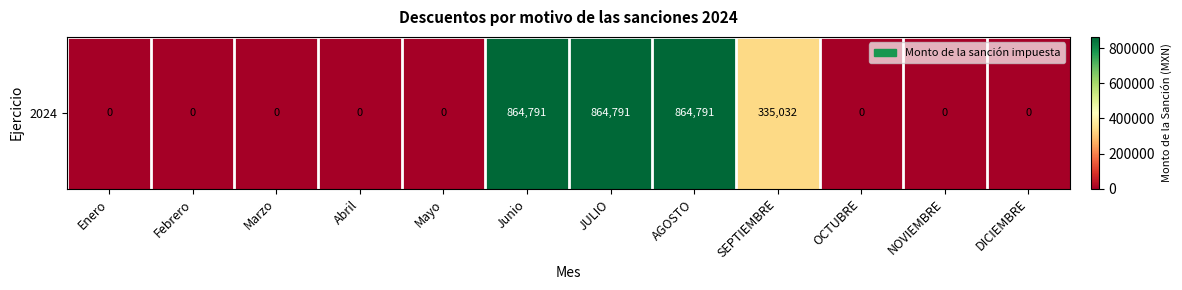

Reading right to left, transcribe all the data shown in this chart.

0.0	0.0	0.0	335032.1	864791.2	864791.2	864791.2	0.0	0.0	0.0	0.0	0.0